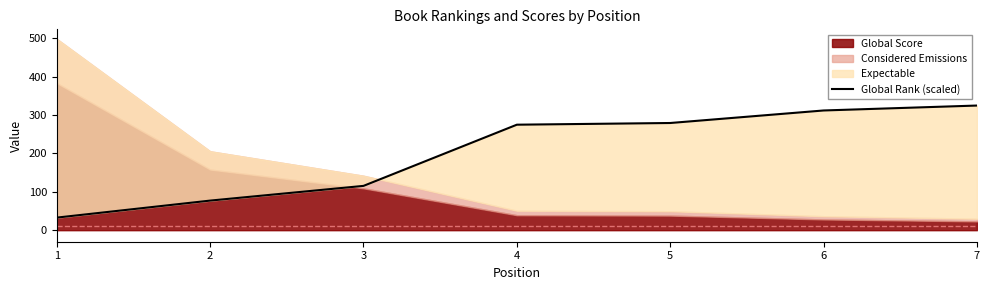

What is the difference between the maximum and minimum values?

291.7